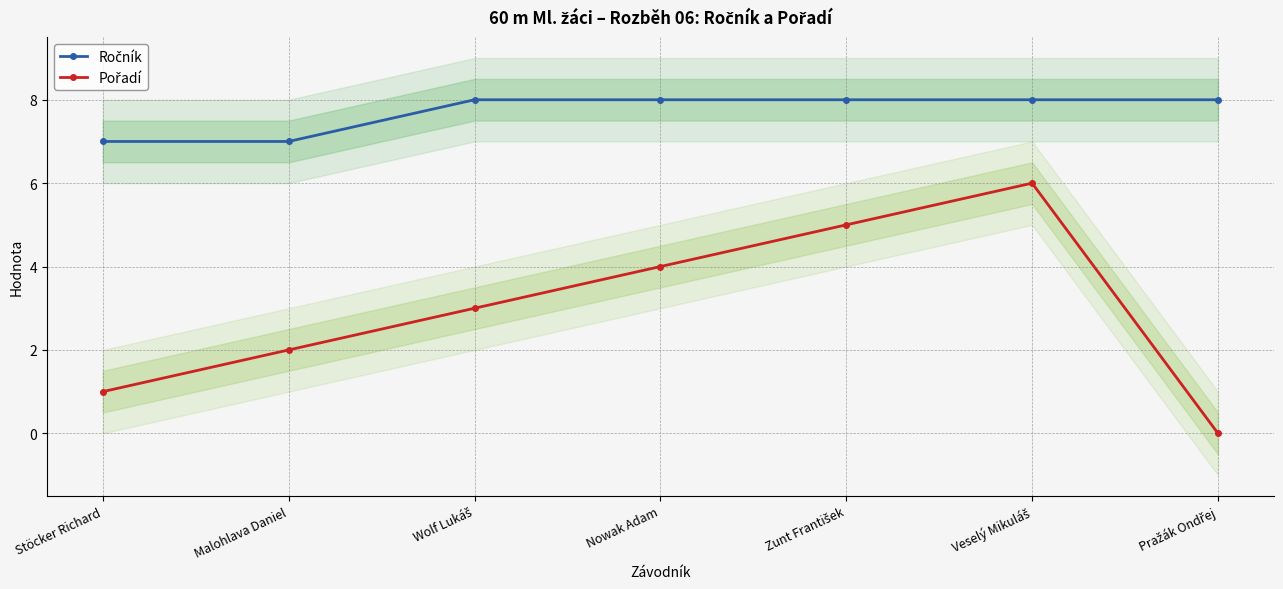

What is the sum of all Pořadí values?

21